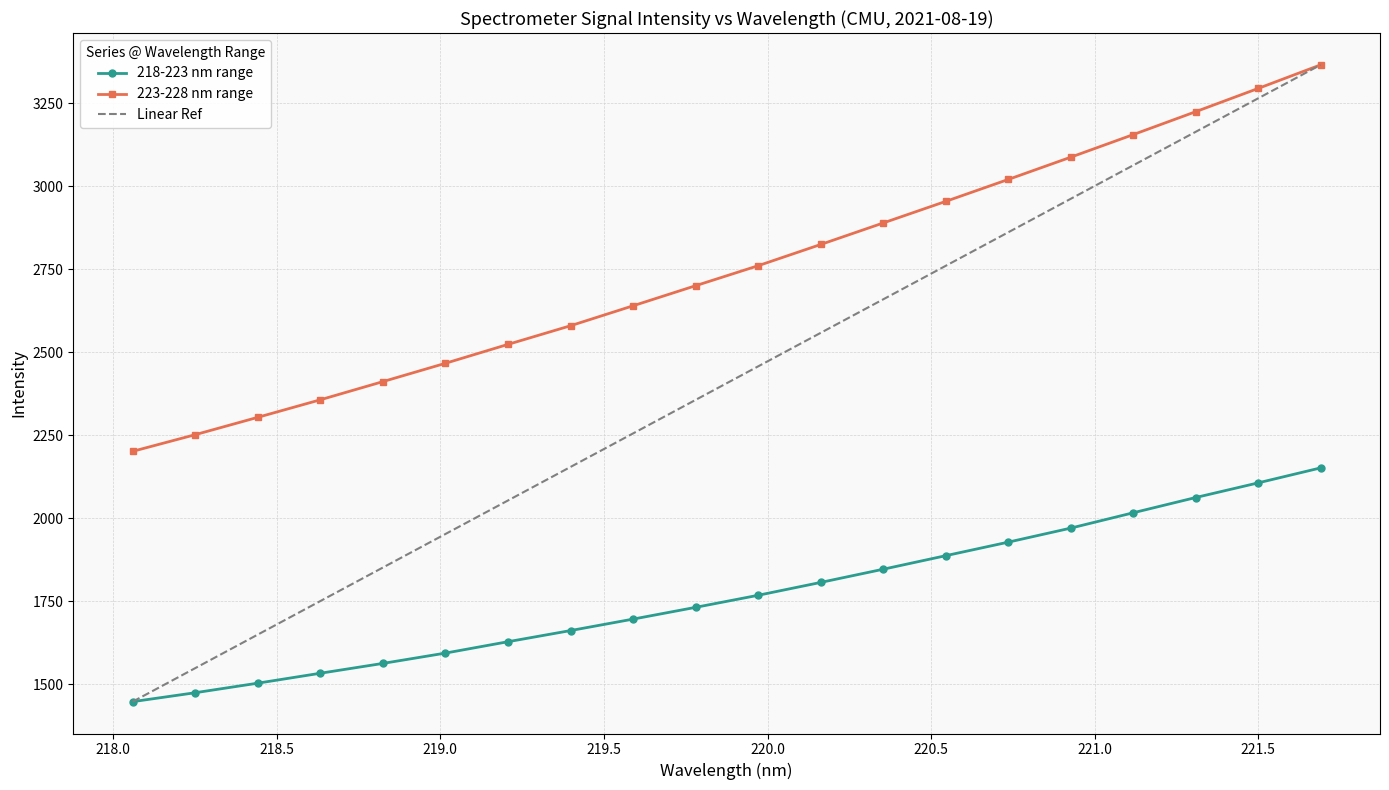

True or false: 223-228 nm range and 218-223 nm range cross at least once.

False